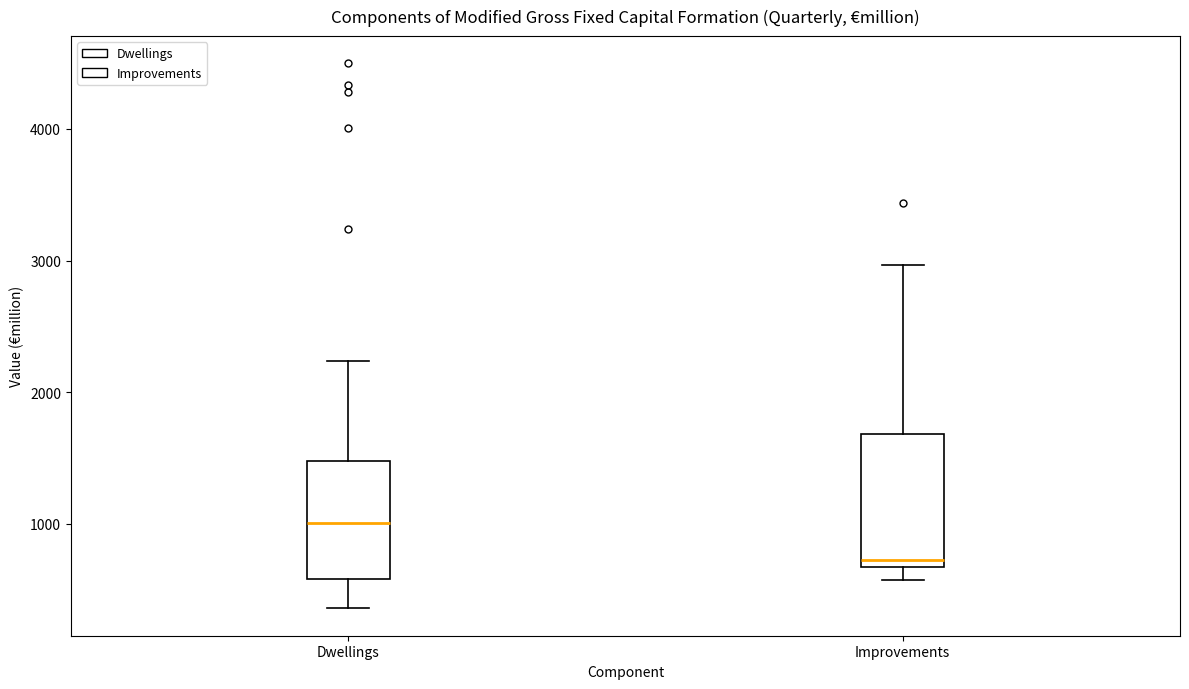

Which box has the highest median line?

Dwellings